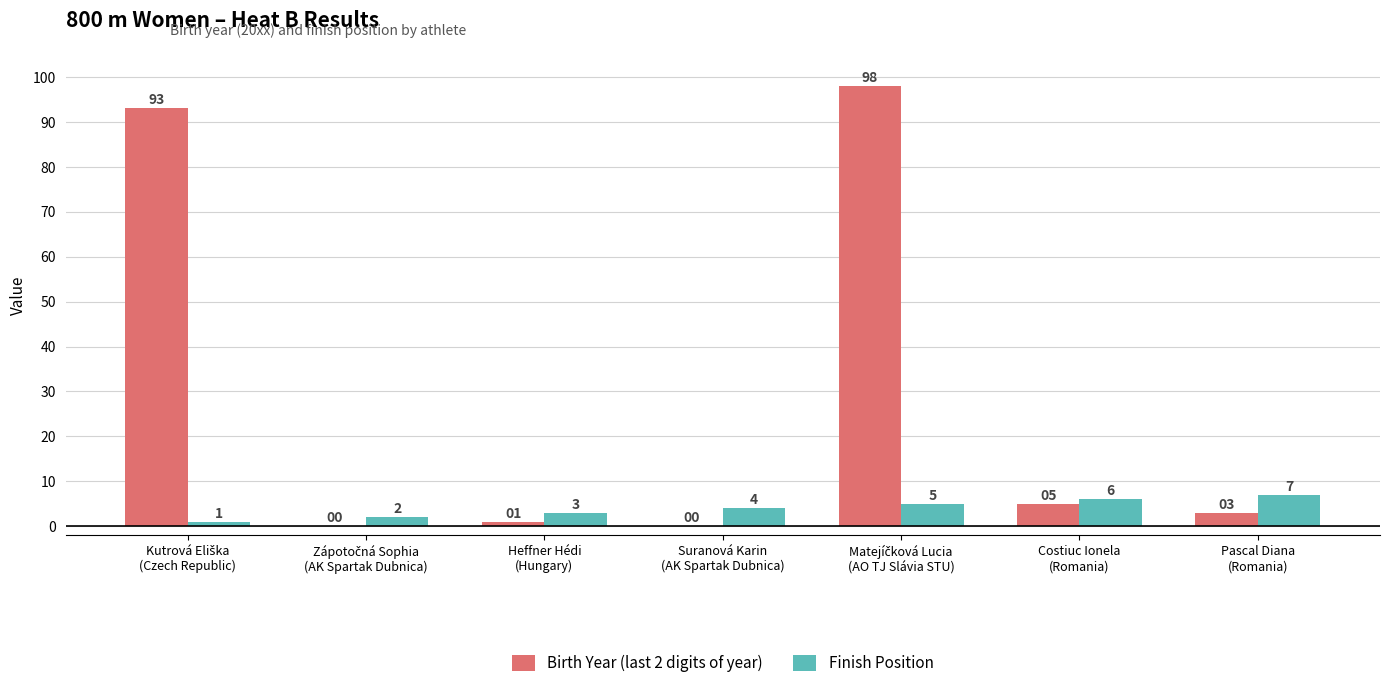

What is the sum of all Birth Year (last 2 digits of year) values?

200